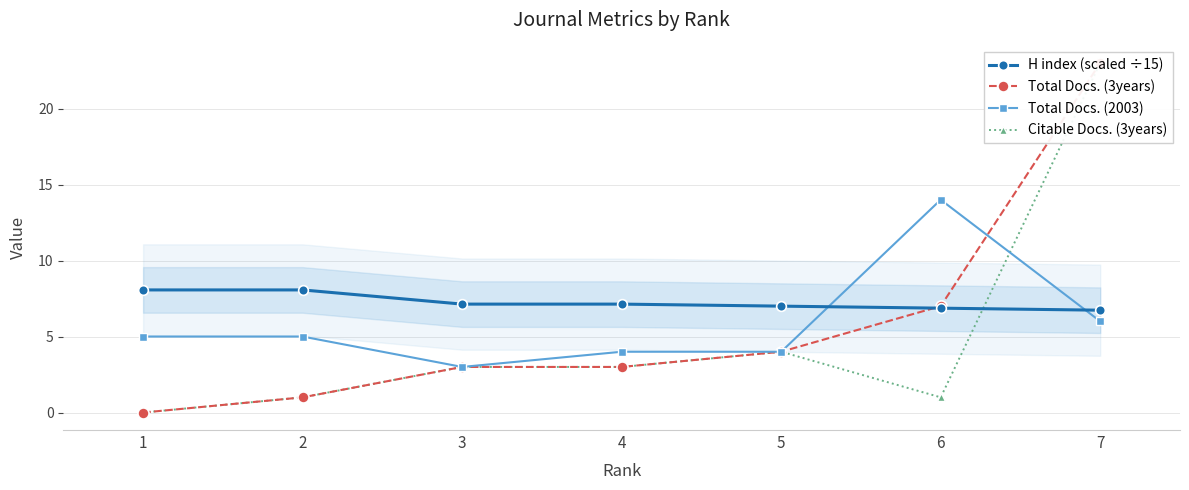

What is the difference between the H index (scaled ÷15) values at 1 and 6?

1.2